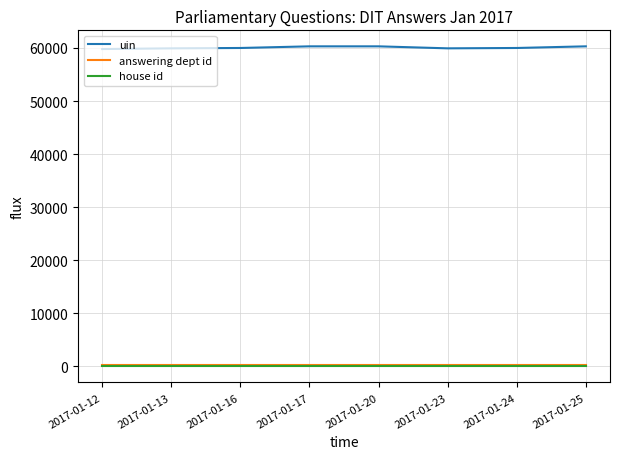

What is the highest value of the house id series?

1